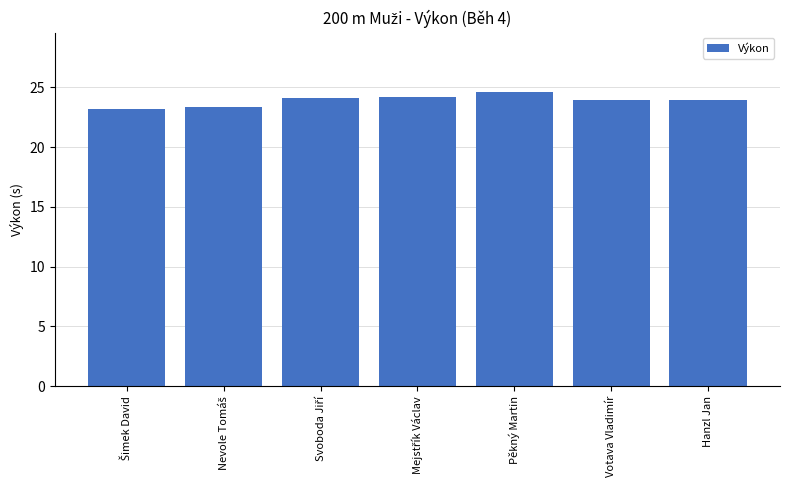

What is the sum of all values?

167.4